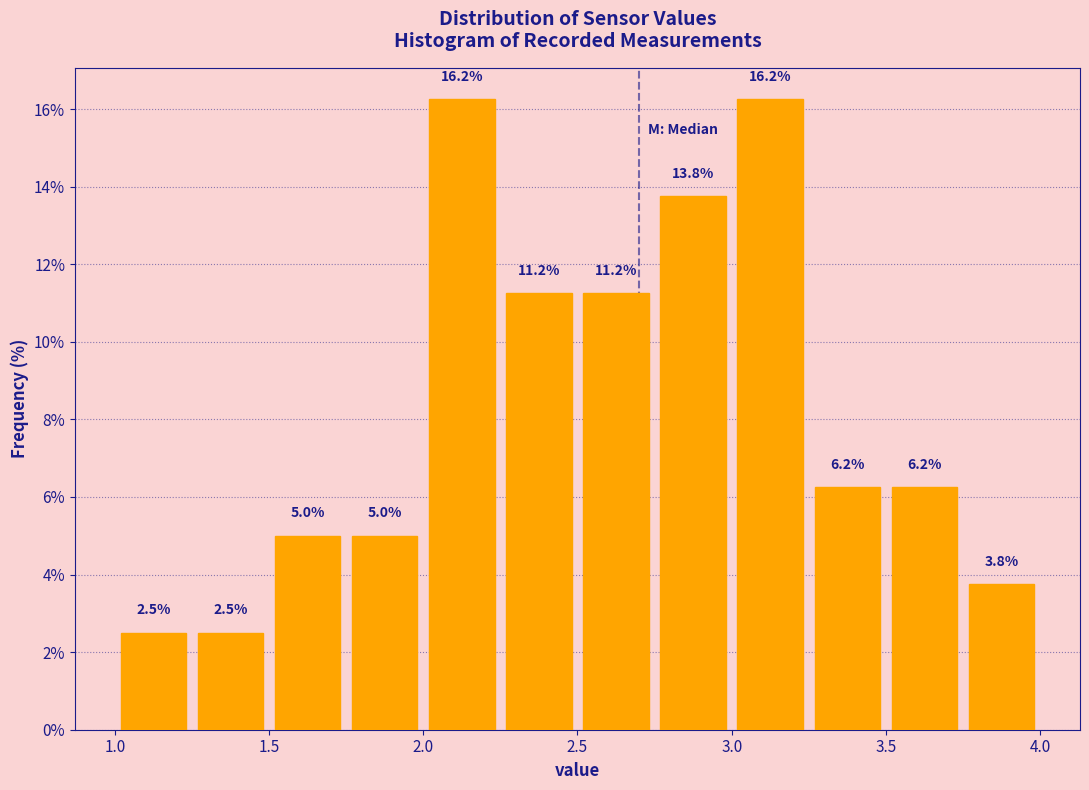

What is the height of the bar covering 2.75 to 3.00 on the x-axis?

13.8